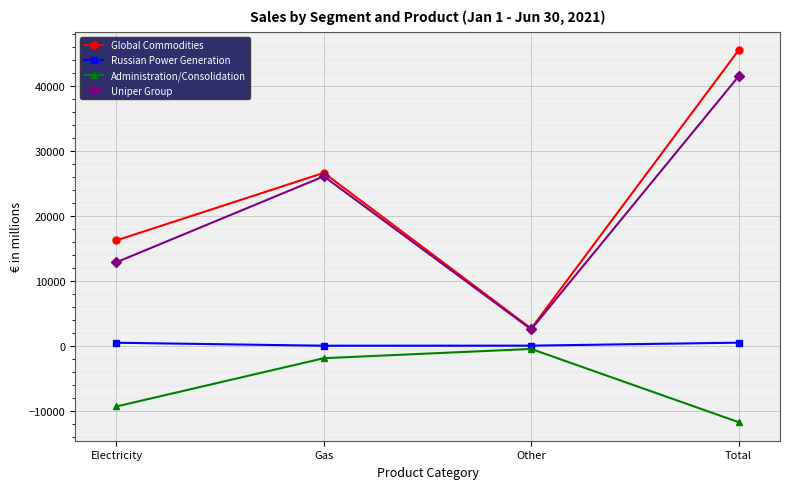

True or false: Russian Power Generation and Global Commodities cross at least once.

False